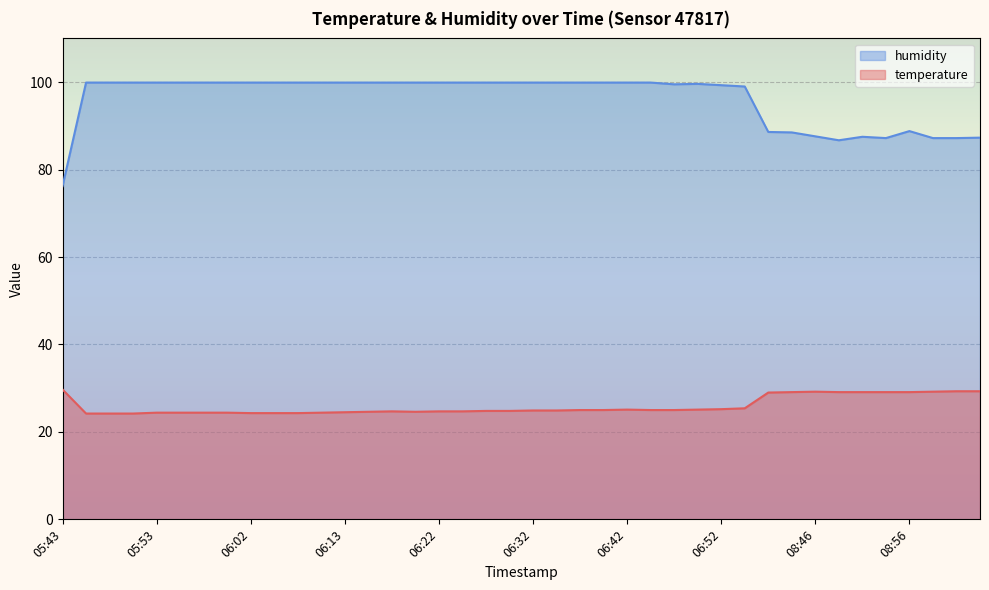

Which series changed the most between 05:50 and 09:01?

humidity